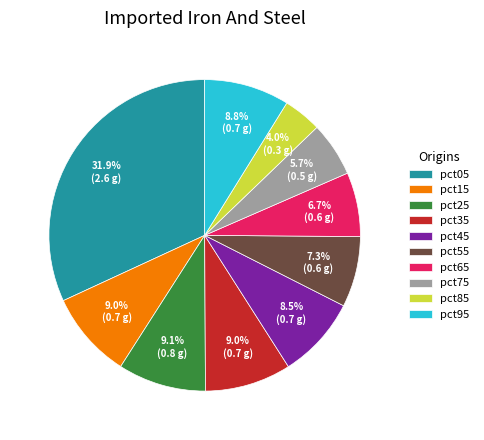

To the nearest percent, what percentage of the pie is pct95?

9%